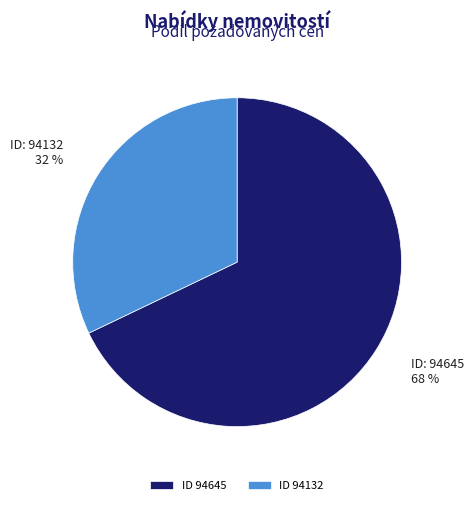

To the nearest percent, what percentage of the pie is ID 94132?

32%